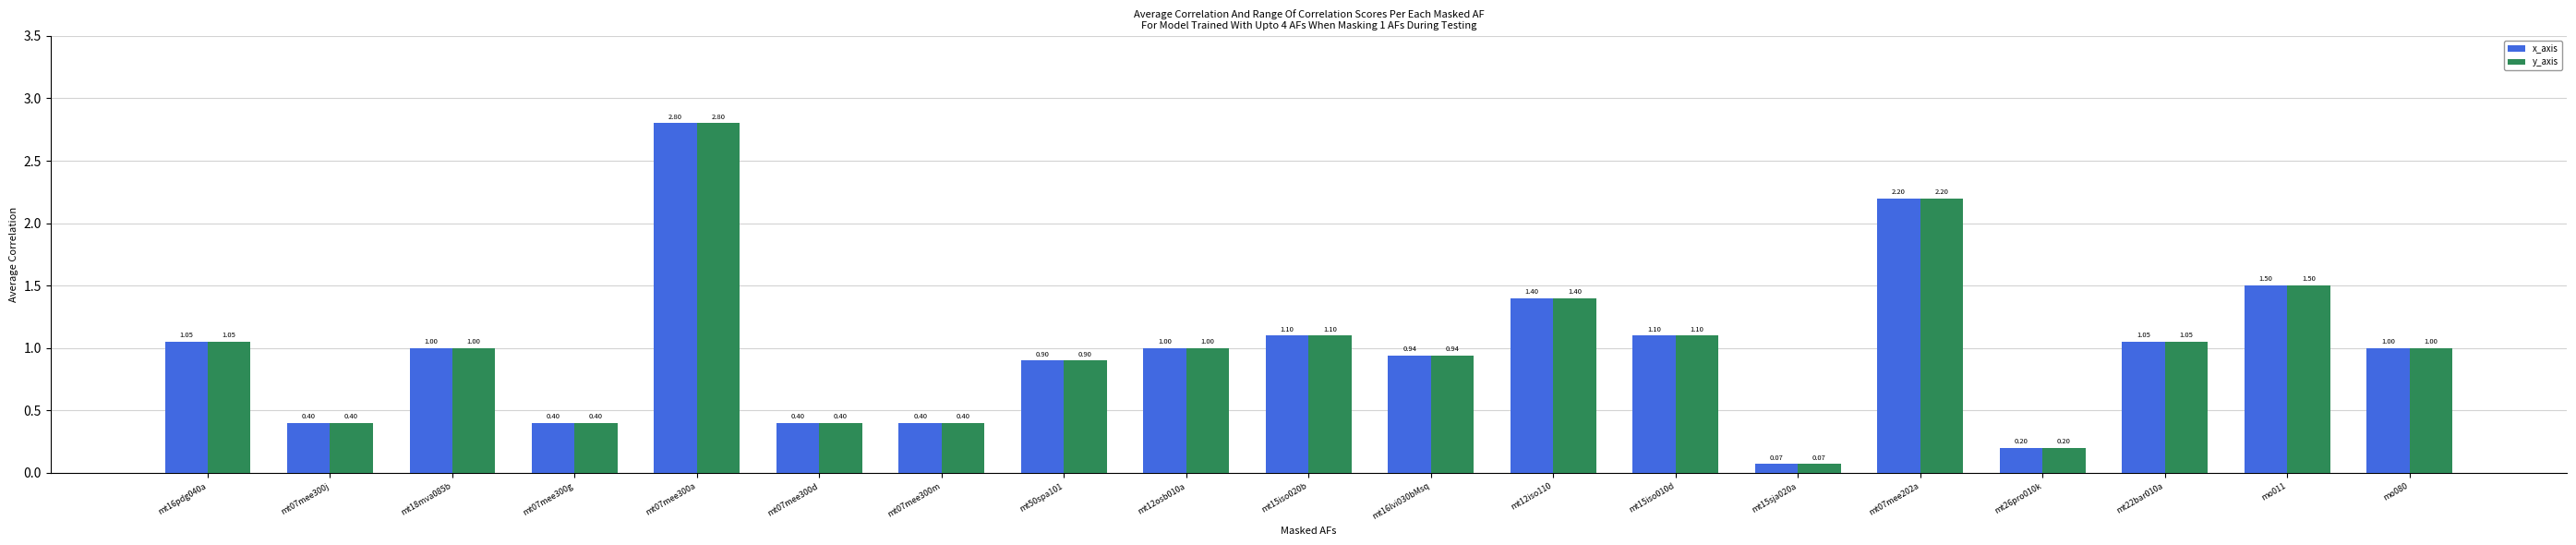

What are all the series names shown in the legend?

x_axis, y_axis